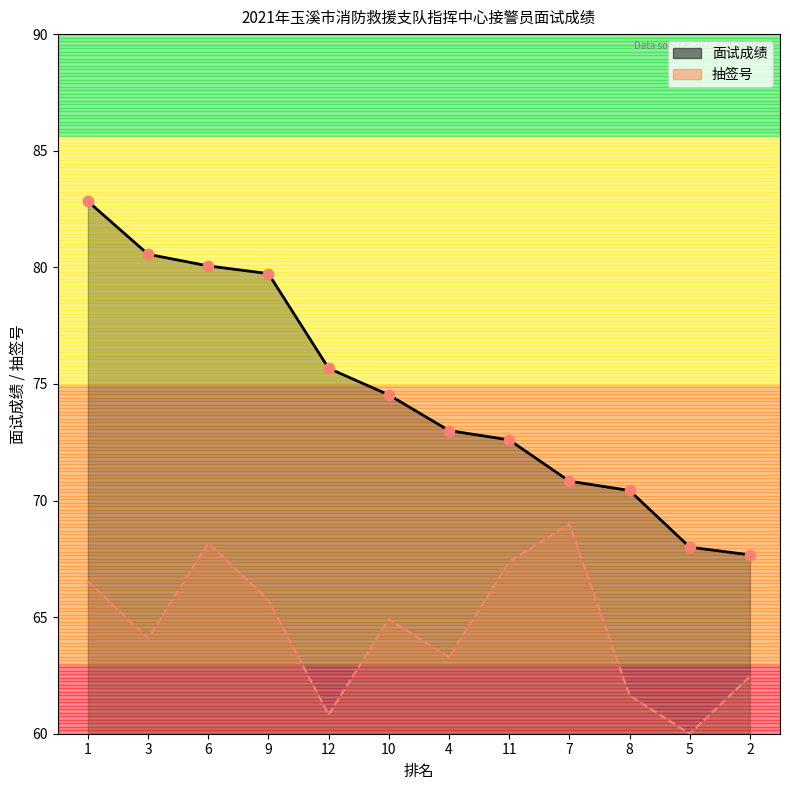

Which series has the largest Y range (max minus min)?

面试成绩